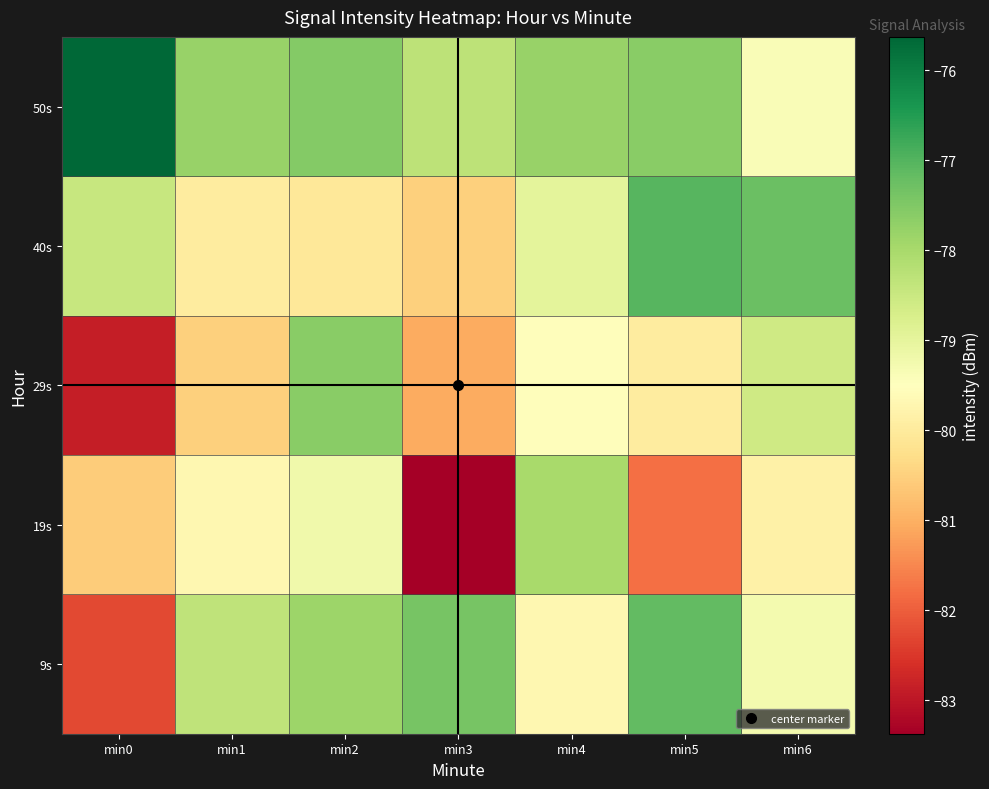

Reading left to right, what are all the values shown in this chart?

9s: min0=-82.3	min1=-78.3	min2=-77.8	min3=-77.4	min4=-79.7	min5=-77.2	min6=-79.3
19s: min0=-80.6	min1=-79.7	min2=-79.2	min3=-83.4	min4=-78.0	min5=-81.8	min6=-79.9
29s: min0=-82.9	min1=-80.5	min2=-77.6	min3=-81.1	min4=-79.6	min5=-80.0	min6=-78.6
40s: min0=-78.5	min1=-80.0	min2=-80.0	min3=-80.5	min4=-79.0	min5=-77.0	min6=-77.3
50s: min0=-75.6	min1=-77.8	min2=-77.6	min3=-78.3	min4=-77.8	min5=-77.6	min6=-79.4